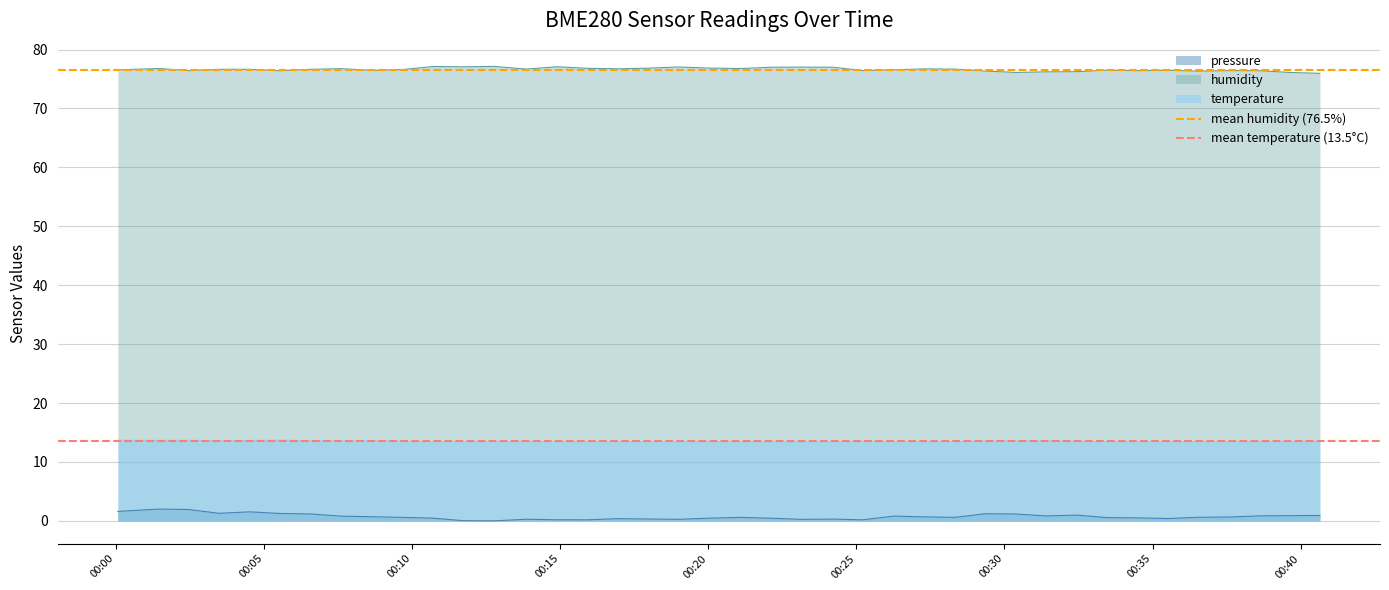

What is the minimum value for humidity?

76.0